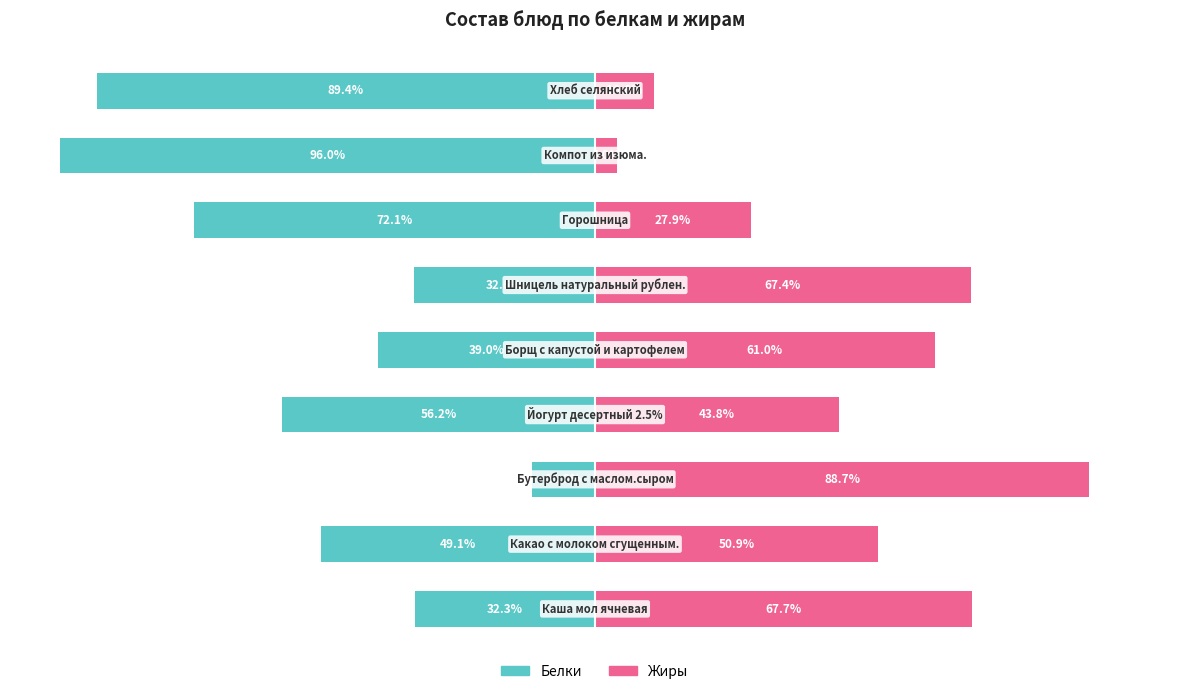

What is the difference between the Белки values at 0 and 1?

16.8